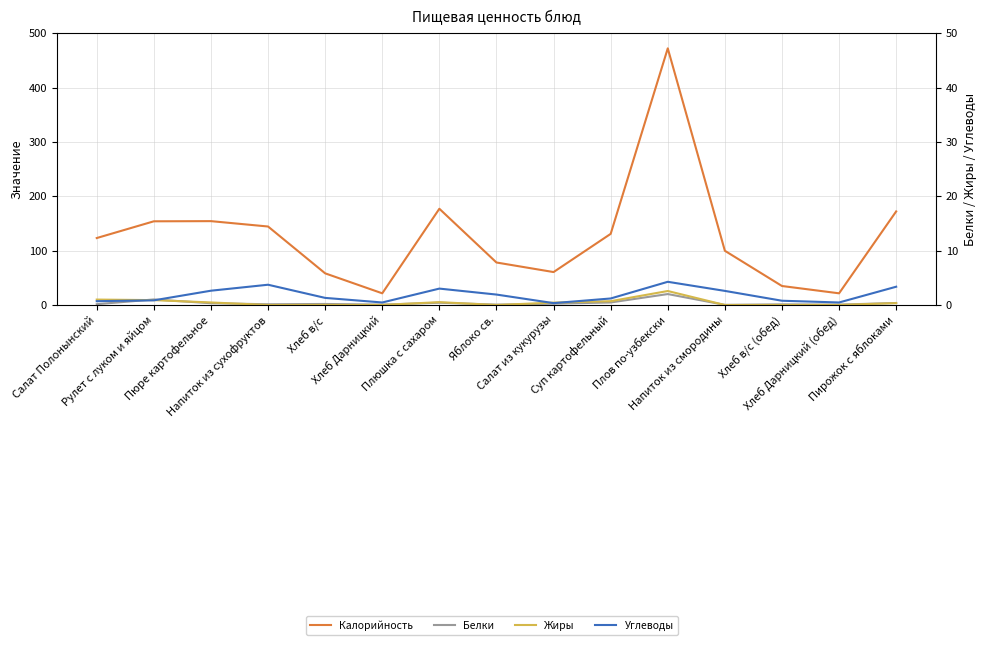

What is the difference between the second highest and second lowest values in the Белки series?

9.5